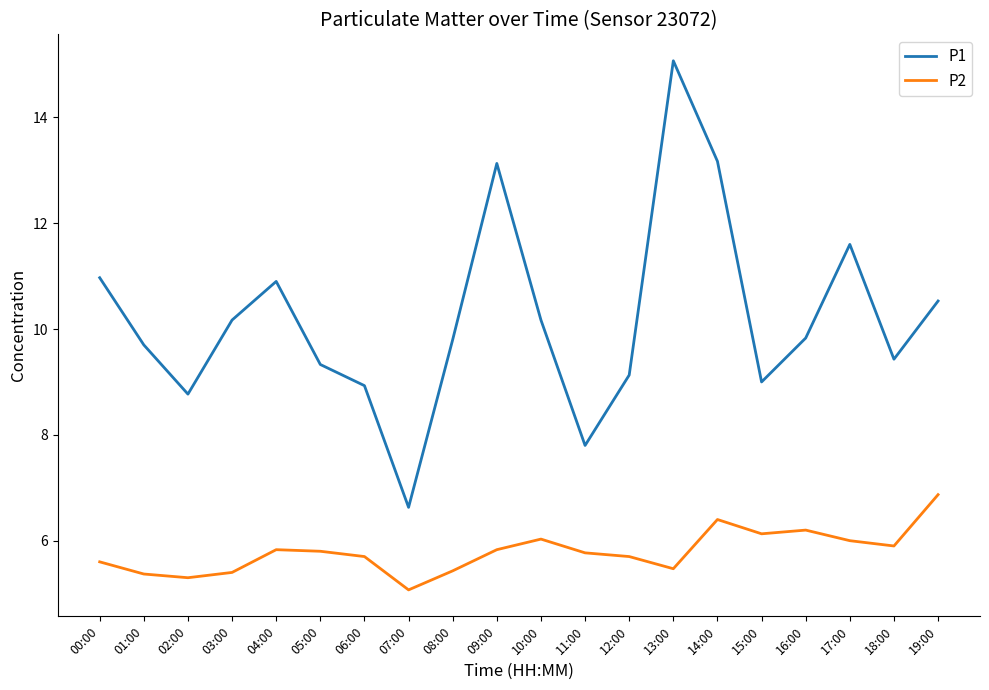

At which category is the sum across all series the highest?

13:00